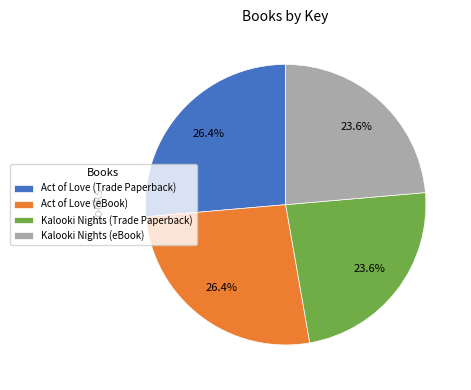

To the nearest percent, what is the average slice percentage?

25%